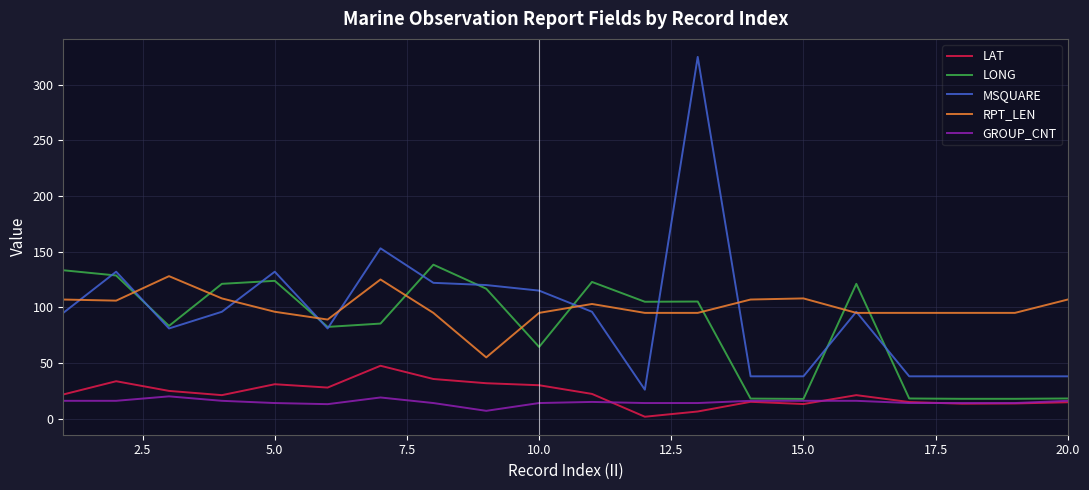

What is the smallest value displayed?

1.7